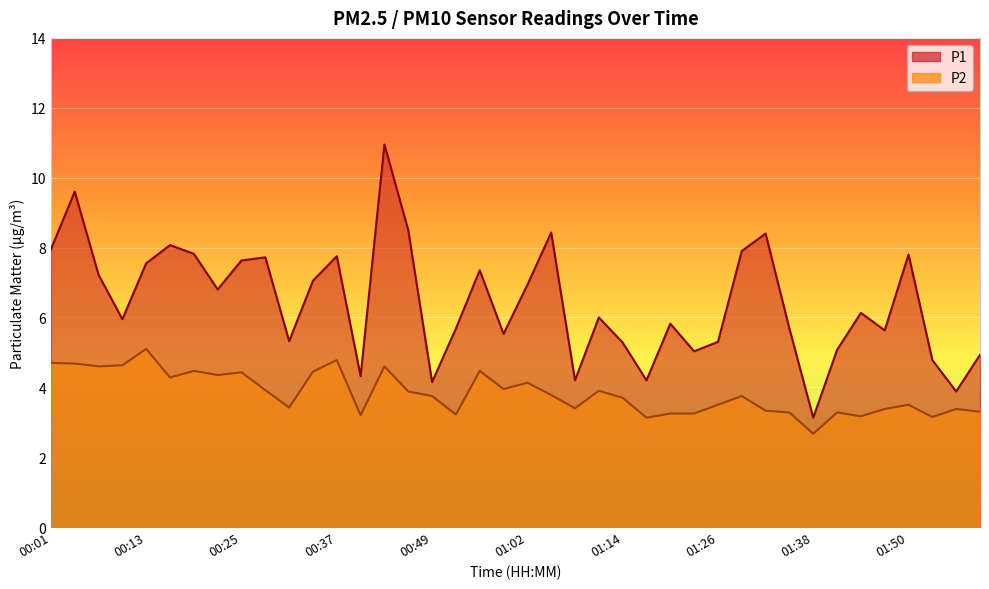

True or false: P1 and P2 cross at least once.

False